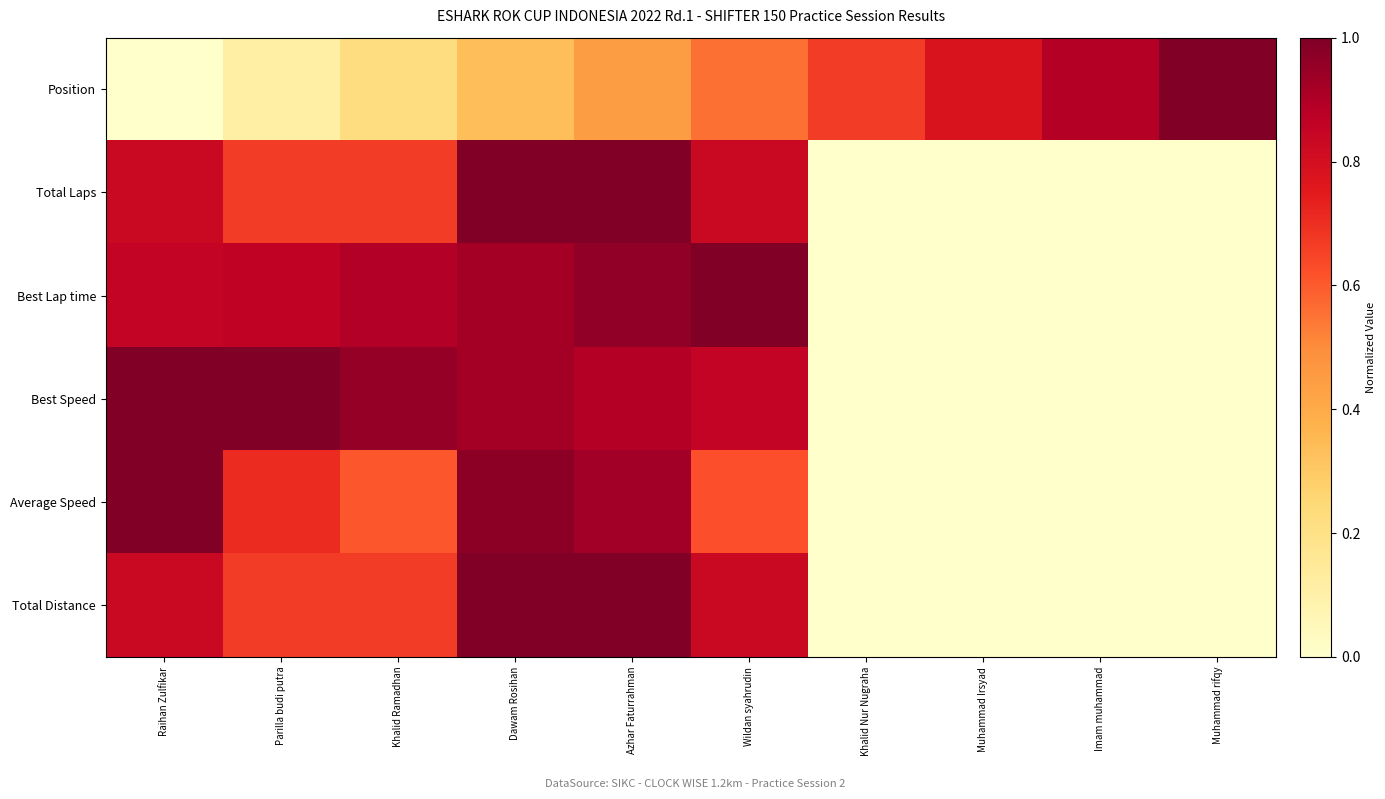

Reading right to left, list all the values displayed in this chart.

Position: Muhammad rifqy=1.0	Imam muhammad=0.9	Muhammad Irsyad=0.8	Khalid Nur Nugraha=0.7	Wildan syahrudin=0.6	Azhar Faturrahman=0.4	Dawam Rosihan=0.3	Khalid Ramadhan=0.2	Parilla budi putra=0.1	Raihan Zulfikar=0.0
Total Laps: Muhammad rifqy=0.0	Imam muhammad=0.0	Muhammad Irsyad=0.0	Khalid Nur Nugraha=0.0	Wildan syahrudin=0.8	Azhar Faturrahman=1.0	Dawam Rosihan=1.0	Khalid Ramadhan=0.7	Parilla budi putra=0.7	Raihan Zulfikar=0.8
Best Lap time: Muhammad rifqy=0.0	Imam muhammad=0.0	Muhammad Irsyad=0.0	Khalid Nur Nugraha=0.0	Wildan syahrudin=1.0	Azhar Faturrahman=1.0	Dawam Rosihan=0.9	Khalid Ramadhan=0.9	Parilla budi putra=0.9	Raihan Zulfikar=0.9
Best Speed: Muhammad rifqy=0.0	Imam muhammad=0.0	Muhammad Irsyad=0.0	Khalid Nur Nugraha=0.0	Wildan syahrudin=0.9	Azhar Faturrahman=0.9	Dawam Rosihan=0.9	Khalid Ramadhan=1.0	Parilla budi putra=1.0	Raihan Zulfikar=1.0
Average Speed: Muhammad rifqy=0.0	Imam muhammad=0.0	Muhammad Irsyad=0.0	Khalid Nur Nugraha=0.0	Wildan syahrudin=0.6	Azhar Faturrahman=0.9	Dawam Rosihan=1.0	Khalid Ramadhan=0.6	Parilla budi putra=0.7	Raihan Zulfikar=1.0
Total Distance: Muhammad rifqy=0.0	Imam muhammad=0.0	Muhammad Irsyad=0.0	Khalid Nur Nugraha=0.0	Wildan syahrudin=0.8	Azhar Faturrahman=1.0	Dawam Rosihan=1.0	Khalid Ramadhan=0.7	Parilla budi putra=0.7	Raihan Zulfikar=0.8